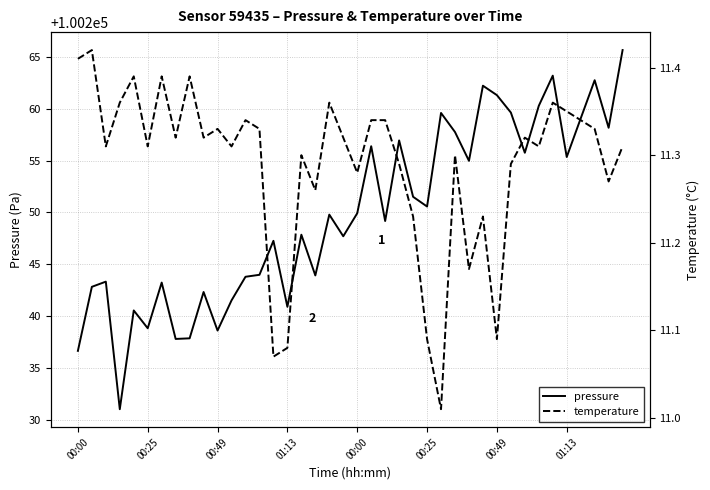

In pressure, how many points are higher than both neighbors (excluding endpoints)?

13